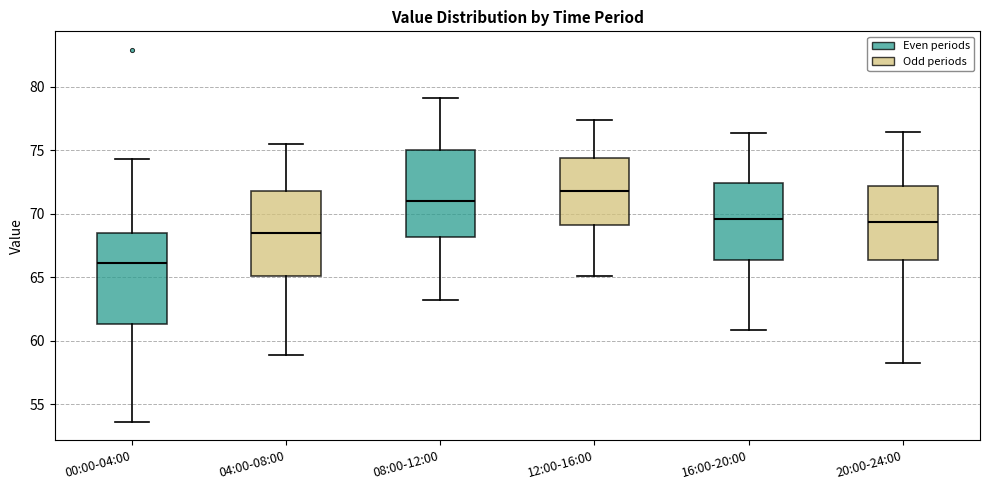

Reading left to right, transcribe this box plot: for each box, give where its median line is, the range the box spans, and where its two whiskers end, as read against the y-axis. The values are not printed on the chart, so give them approximately, as read against the axis.

00:00-04:00: median 66.0, box 61.5 to 68.5, whiskers 53.5 to 74.5
04:00-08:00: median 68.5, box 65.0 to 71.5, whiskers 59.0 to 75.5
08:00-12:00: median 71.0, box 68.0 to 75.0, whiskers 63.0 to 79.0
12:00-16:00: median 72.0, box 69.0 to 74.5, whiskers 65.0 to 77.5
16:00-20:00: median 69.5, box 66.5 to 72.5, whiskers 61.0 to 76.5
20:00-24:00: median 69.5, box 66.5 to 72.0, whiskers 58.0 to 76.5